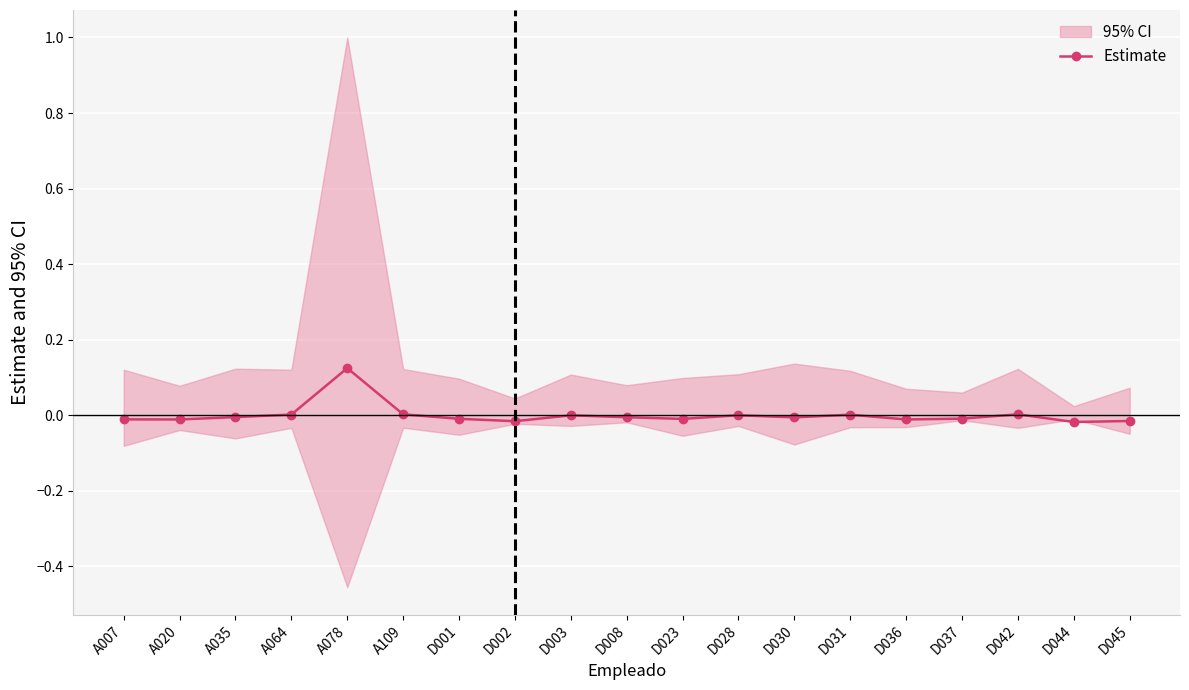

Rank the categories by value from lowest to highest.

D044, D002, D045, D036, A020, A007, D023, D001, D037, D030, D008, A035, D003, D028, D031, A064, A109, D042, A078